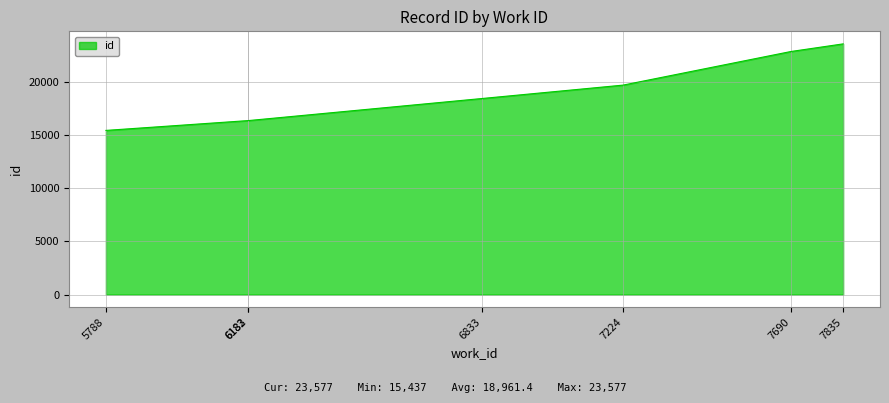

What is the greatest value displayed?

23577